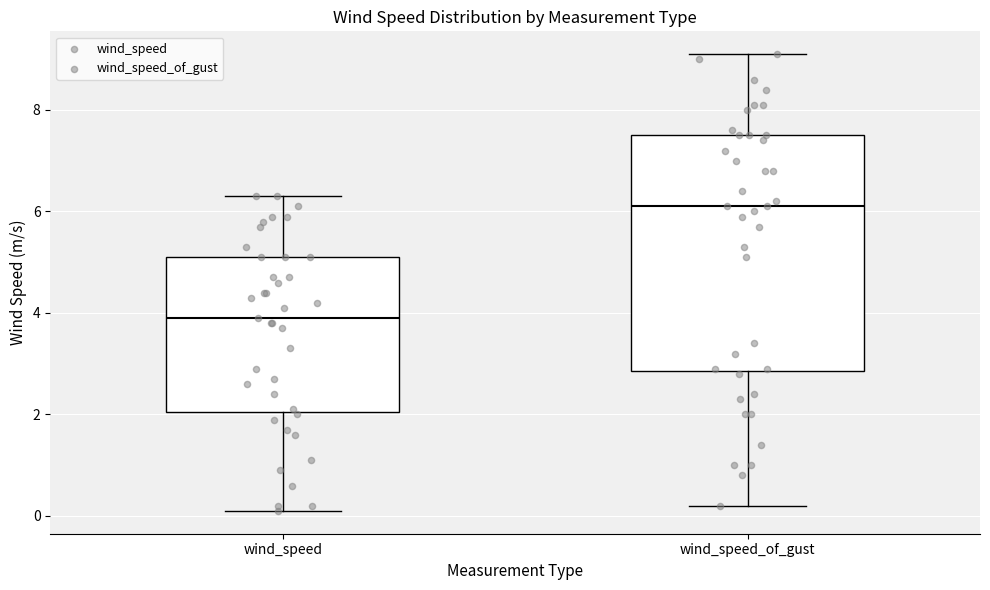

Which box has the lowest median line?

wind_speed